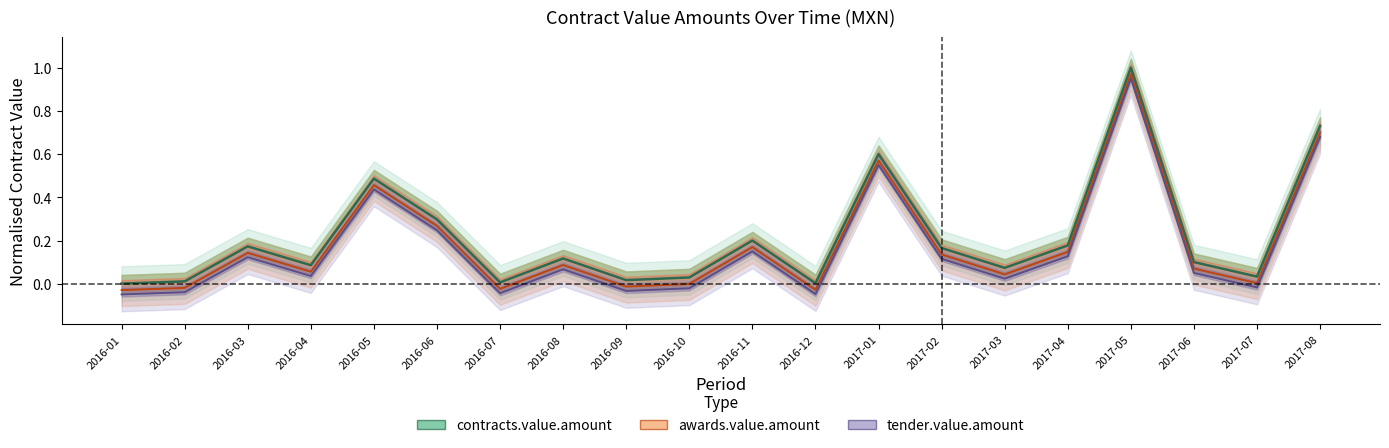

At which category is the sum across all series the highest?

2017-05